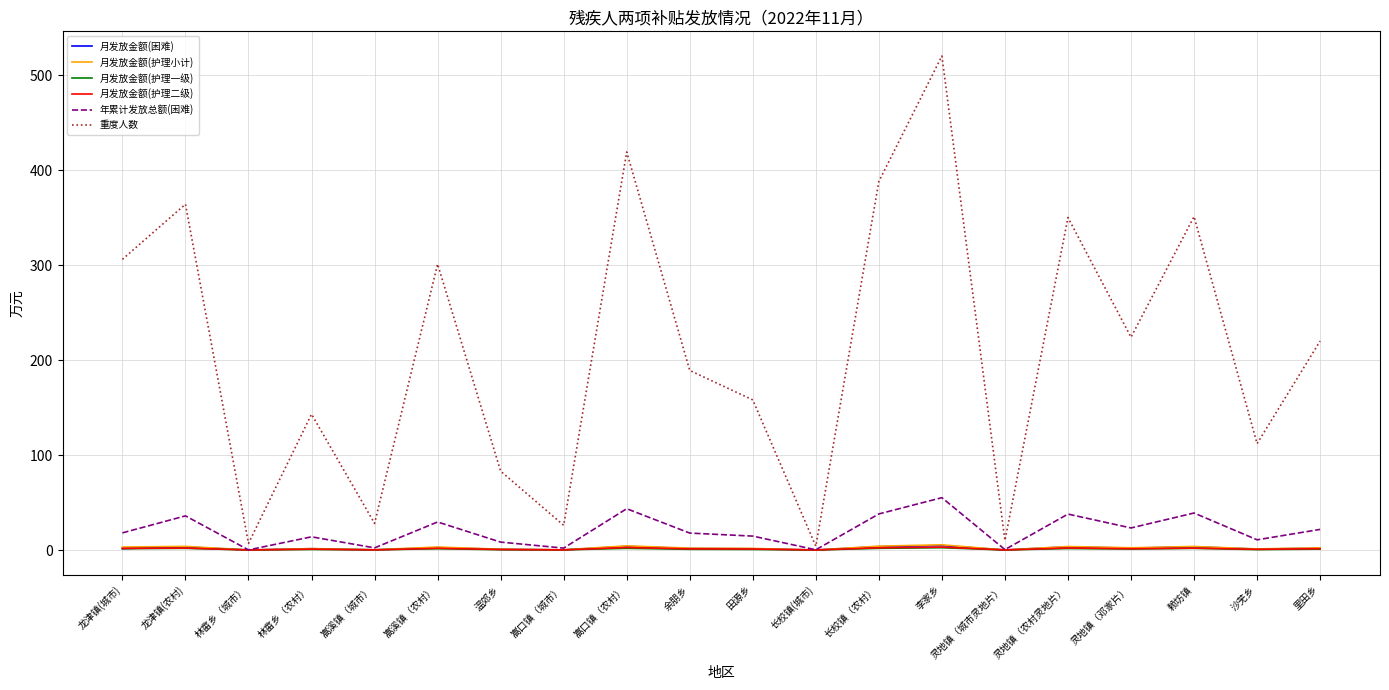

What is the difference between the second highest and minimum values in the 月发放金额(困难) series?

3.8